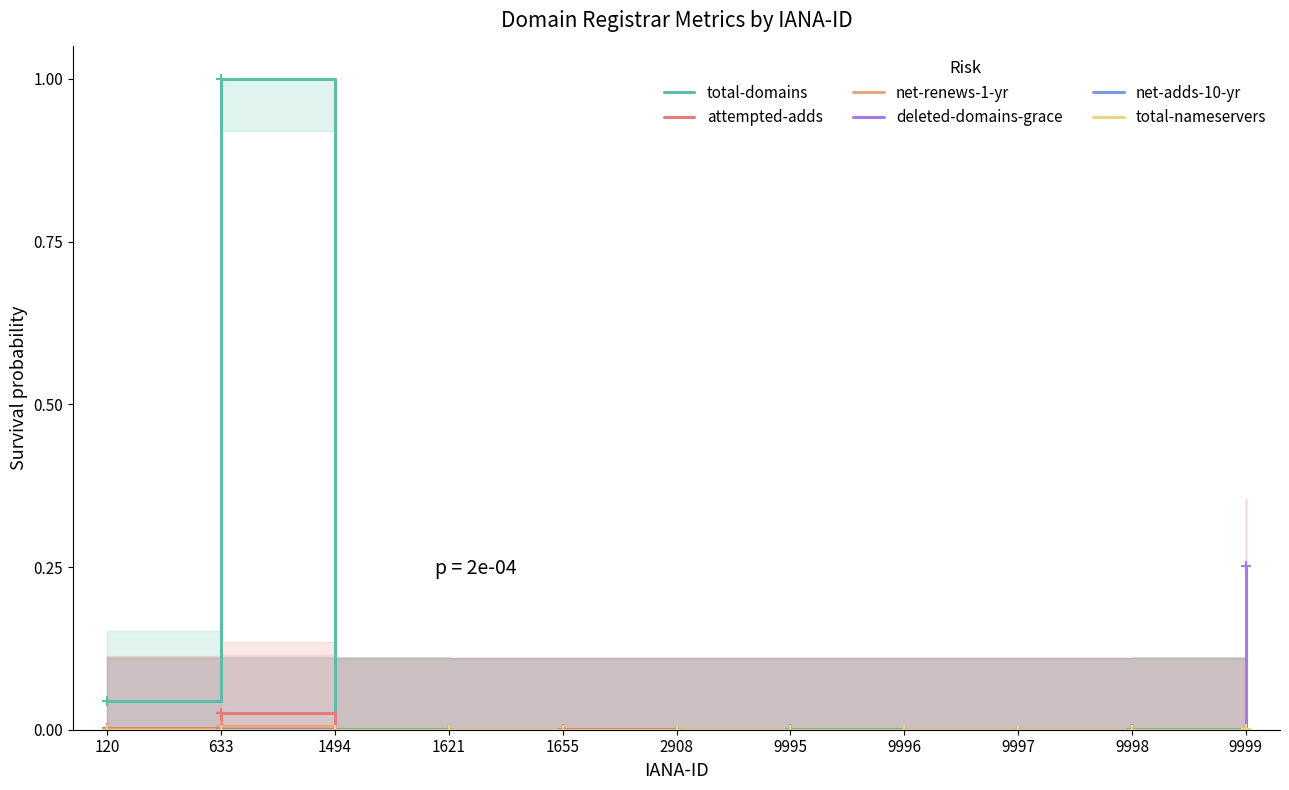

Reading left to right, list all the values displayed in this chart.

total-domains: 120=0.0	633=1.0	1494=0.0	1621=0.0	1655=0.0	2908=0.0	9995=0.0	9996=0.0	9997=0.0	9998=0.0	9999=0.0
attempted-adds: 120=0.0	633=0.0	1494=0.0	1621=0.0	1655=0.0	2908=0.0	9995=0.0	9996=0.0	9997=0.0	9998=0.0	9999=0.3
net-renews-1-yr: 120=0.0	633=0.0	1494=0.0	1621=0.0	1655=0.0	2908=0.0	9995=0.0	9996=0.0	9997=0.0	9998=0.0	9999=0.0
deleted-domains-grace: 120=0.0	633=0.0	1494=0.0	1621=0.0	1655=0.0	2908=0.0	9995=0.0	9996=0.0	9997=0.0	9998=0.0	9999=0.3
net-adds-10-yr: 120=0.0	633=0.0	1494=0.0	1621=0.0	1655=0.0	2908=0.0	9995=0.0	9996=0.0	9997=0.0	9998=0.0	9999=0.0
total-nameservers: 120=0.0	633=0.0	1494=0.0	1621=0.0	1655=0.0	2908=0.0	9995=0.0	9996=0.0	9997=0.0	9998=0.0	9999=0.0